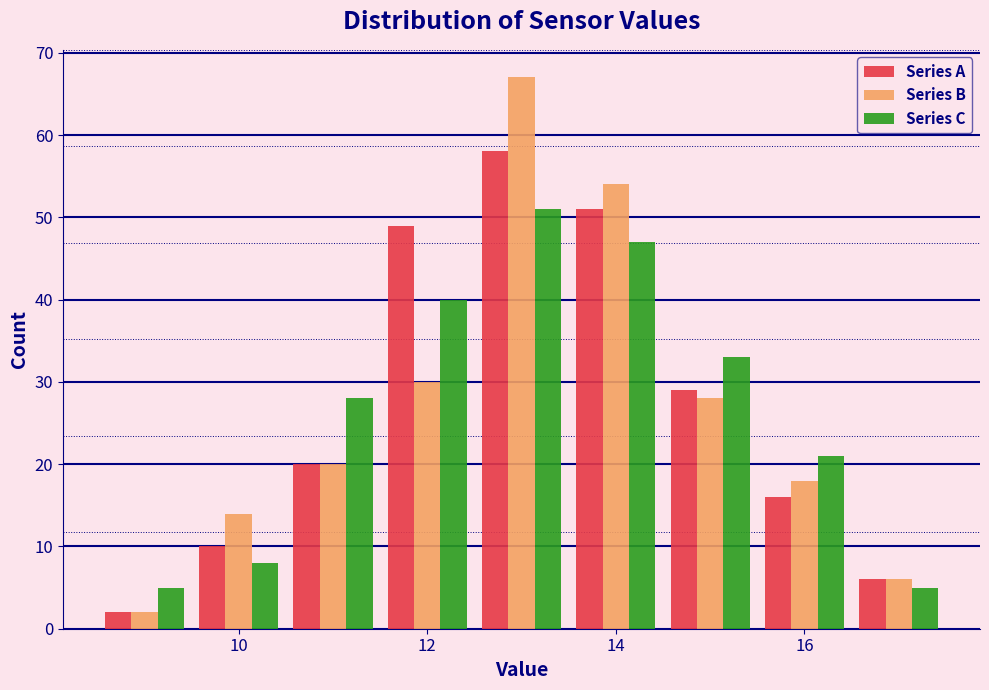

What is the height of the Series C bar covering 12.5 to 13.5 on the x-axis? Neither the bar edges nor the heights are printed on the chart, so give them approximately, as read against the axes.

51